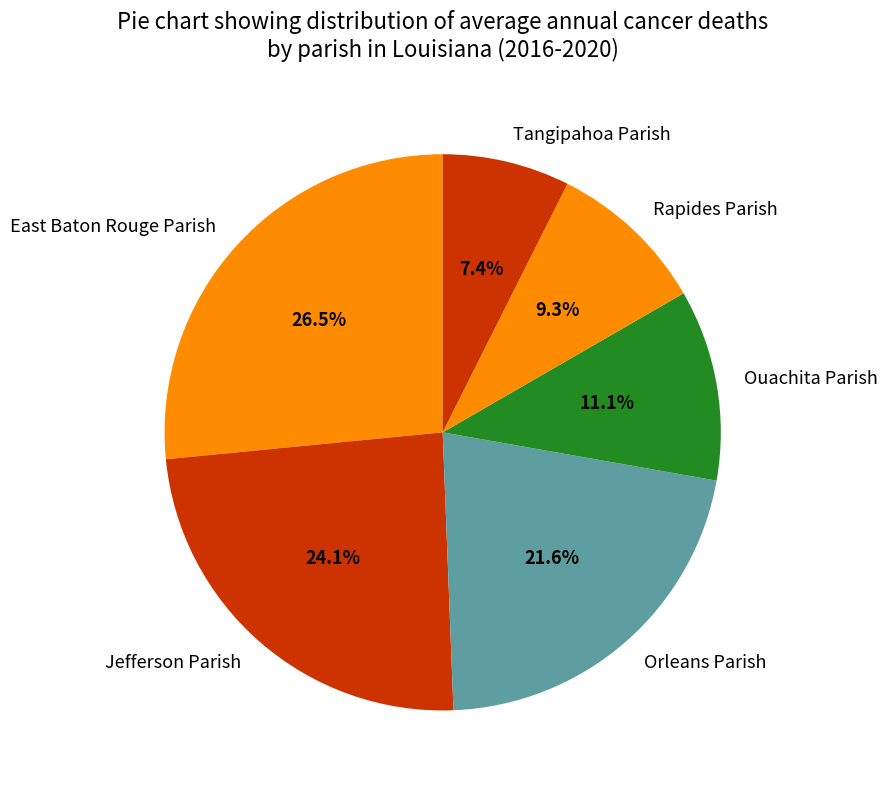

To the nearest percent, what portion does Orleans Parish represent?

22%